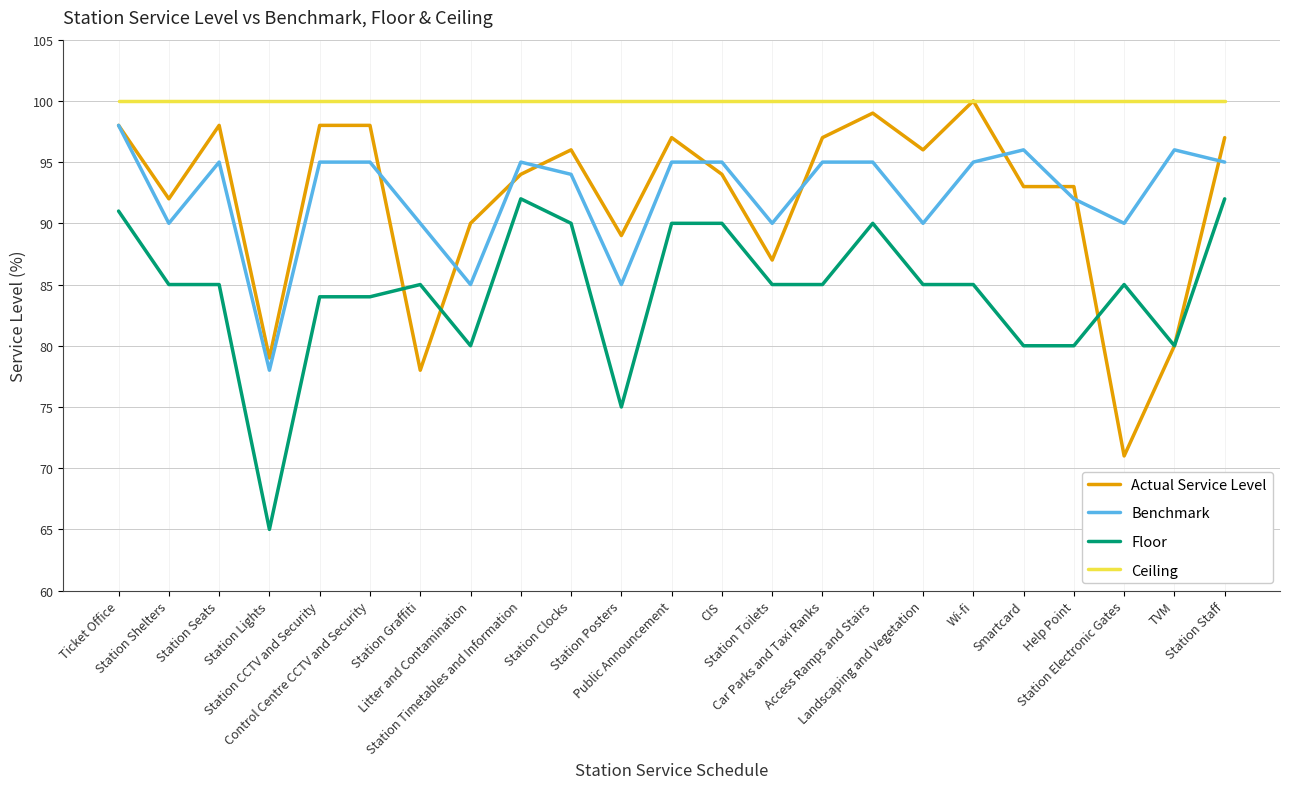

What is the difference between the Benchmark values at Litter and Contamination and Station Lights?

7